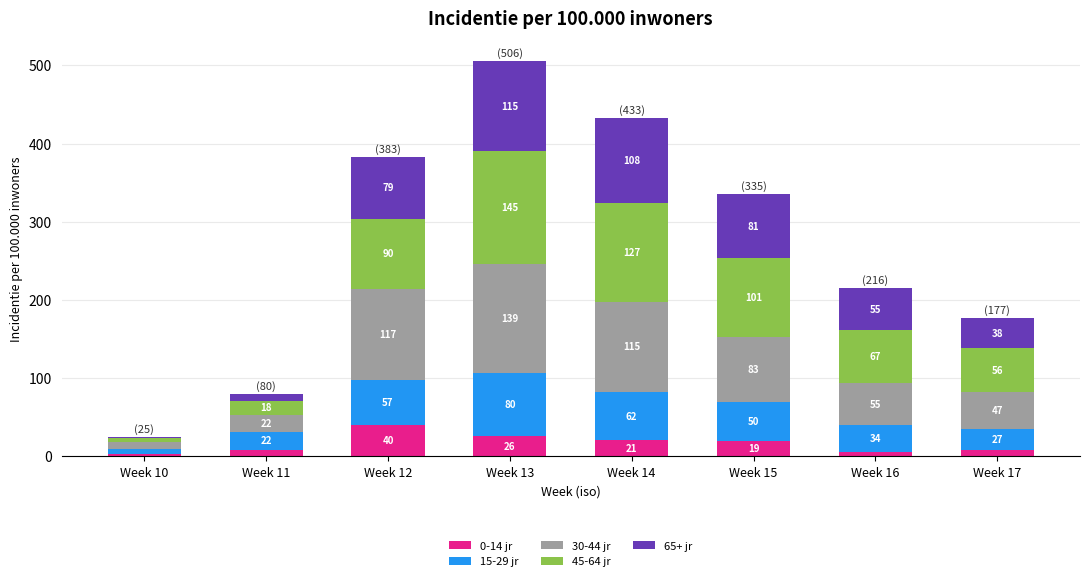

What are all the series names shown in the legend?

0-14 jr, 15-29 jr, 30-44 jr, 45-64 jr, 65+ jr